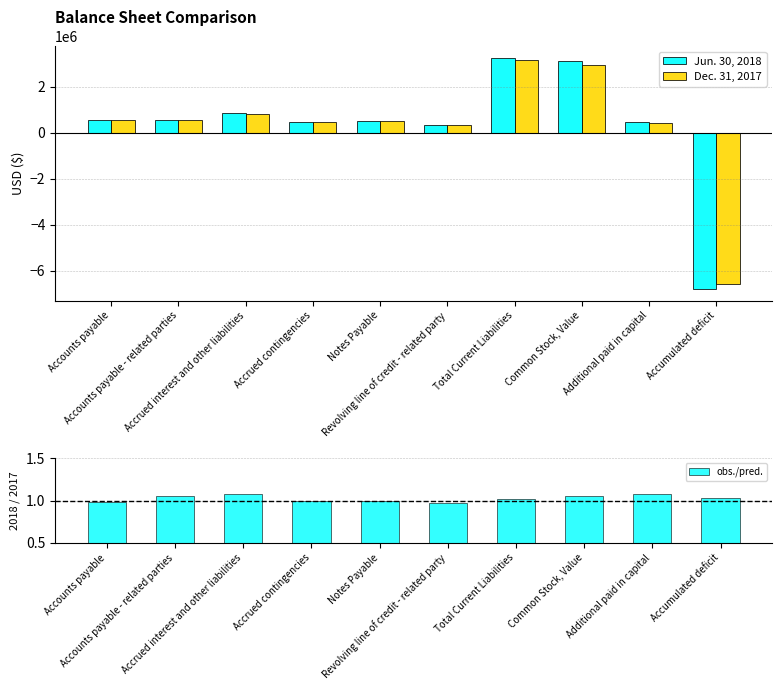

What is the difference between the obs./pred. values at Revolving line of credit - related party and Additional paid in capital?

0.1